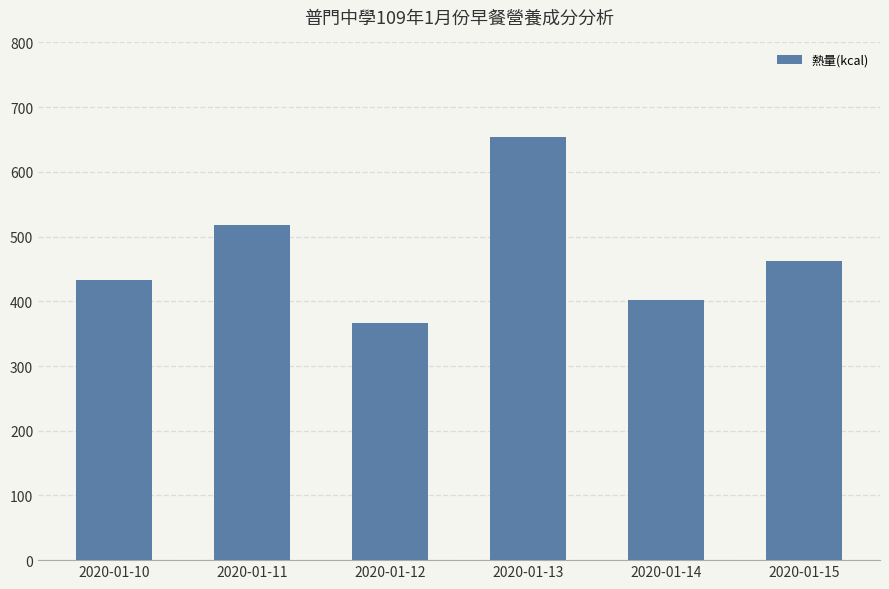

What is the value of the 5th bar from the left?

402.6